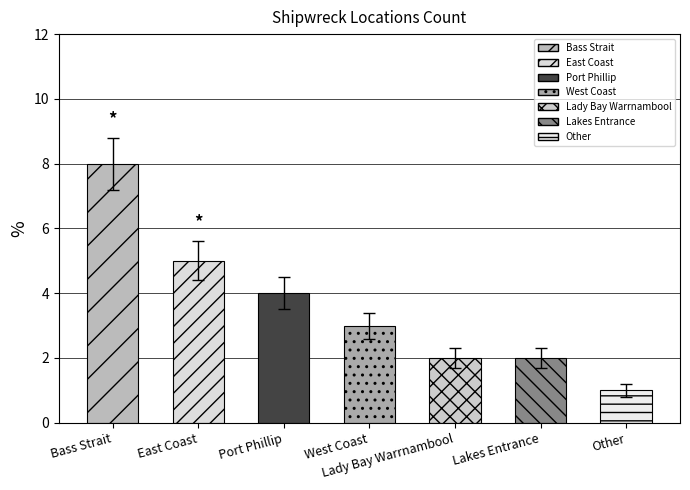

Which label corresponds to the largest value in the chart?

Bass Strait